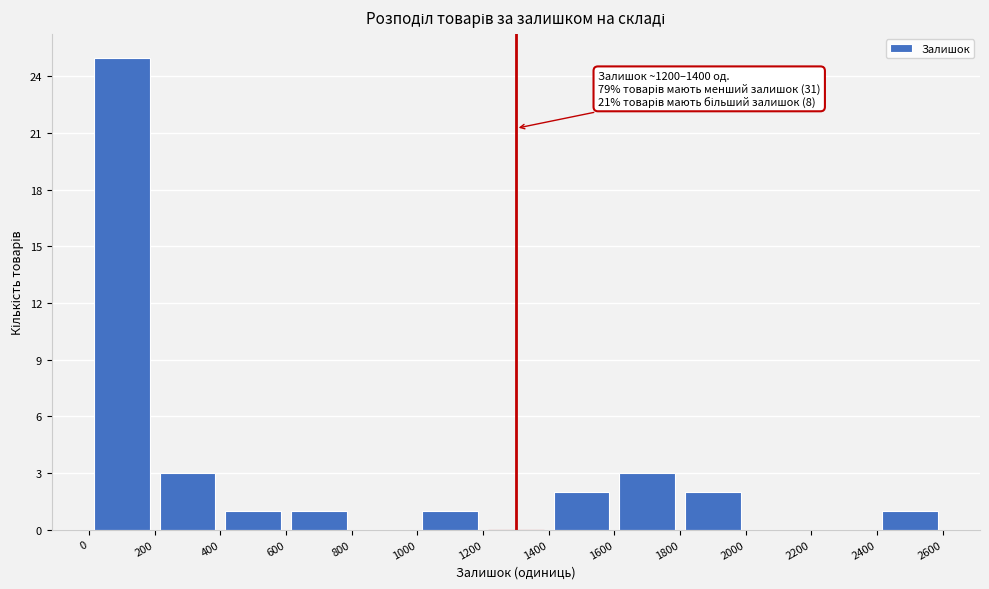

Over which range of the x-axis is the bar tallest?

0 to 200